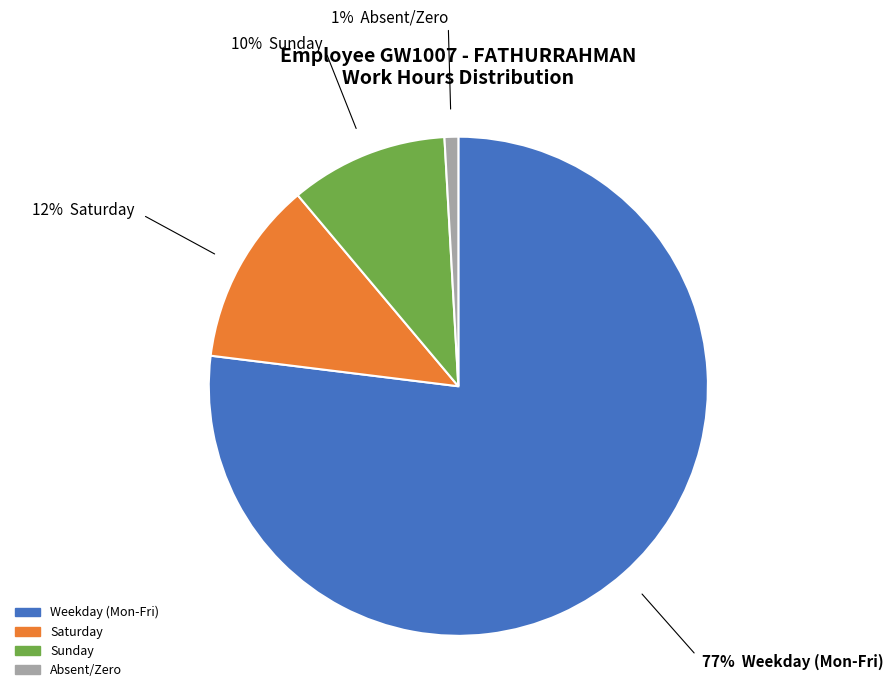

Does any single category account for the majority?

Yes